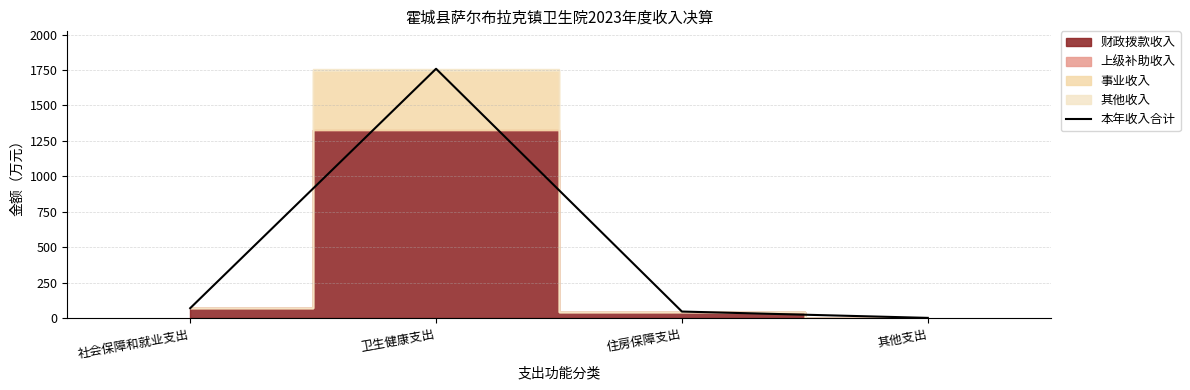

What position from the right is 卫生健康支出?

3